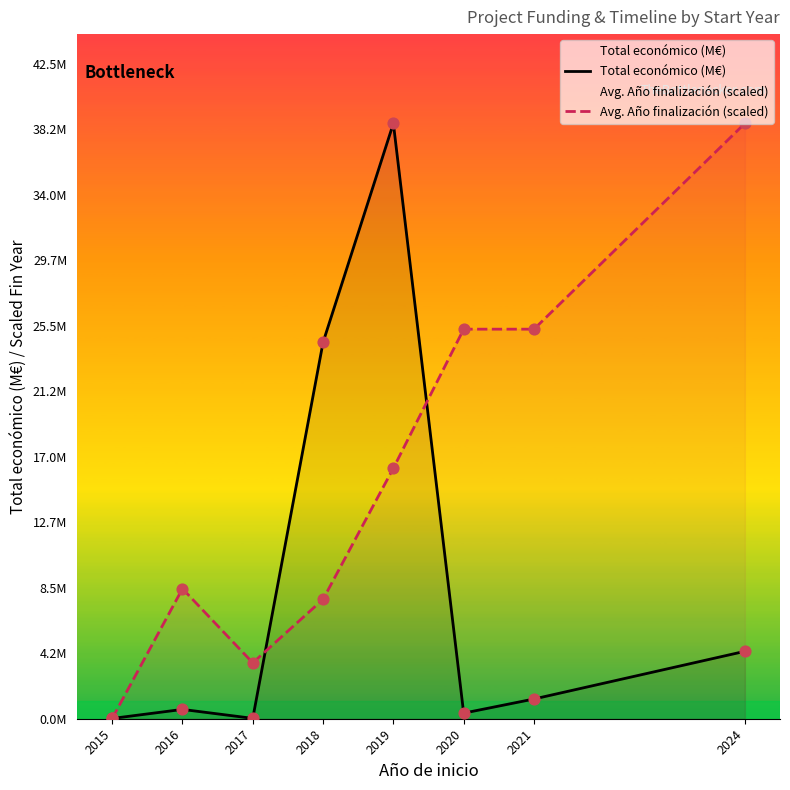

What are all the series names shown in the legend?

Total económico (M€), Avg. Año finalización (scaled)